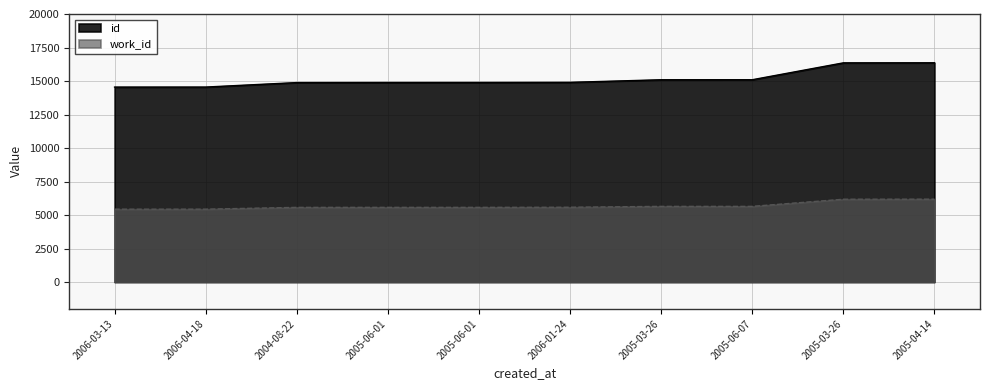

Between 2006-01-24 and 2005-04-14, which series saw the biggest shift?

id